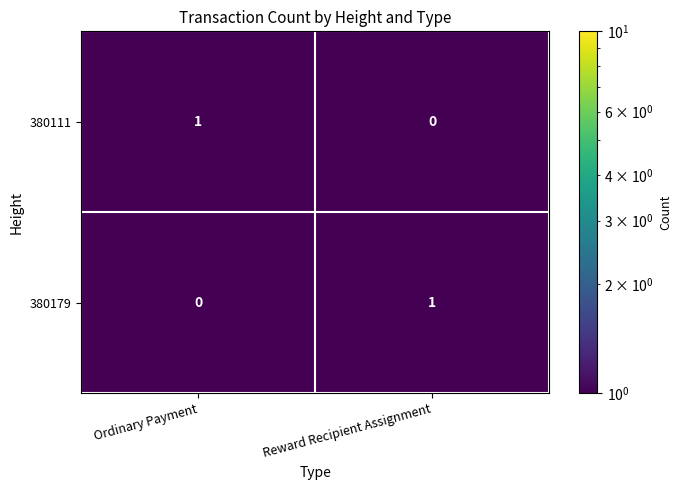

Which category has the highest value in the 380111 series?

Ordinary Payment